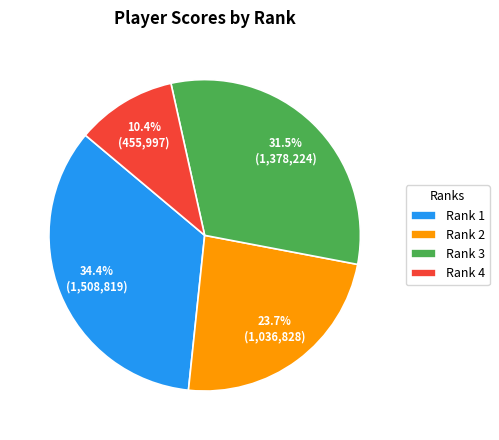

Rank the categories by value from highest to lowest.

Rank 1, Rank 3, Rank 2, Rank 4